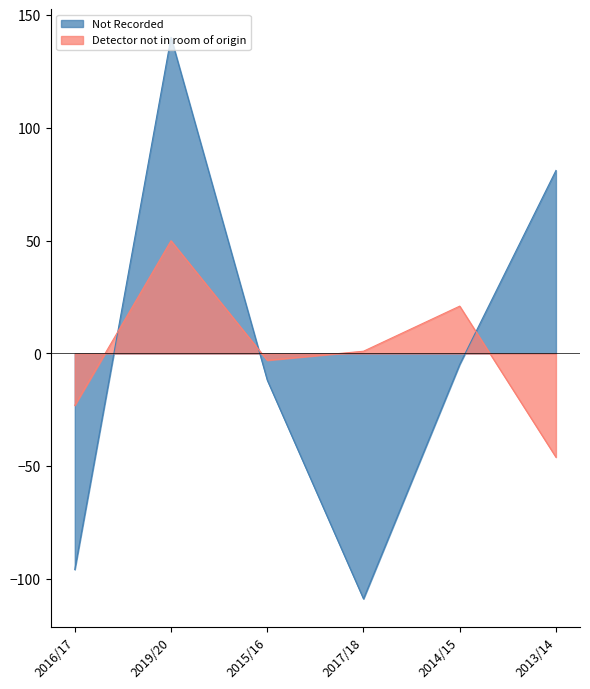

At which label does Detector not in room of origin first exceed 1?

2019/20